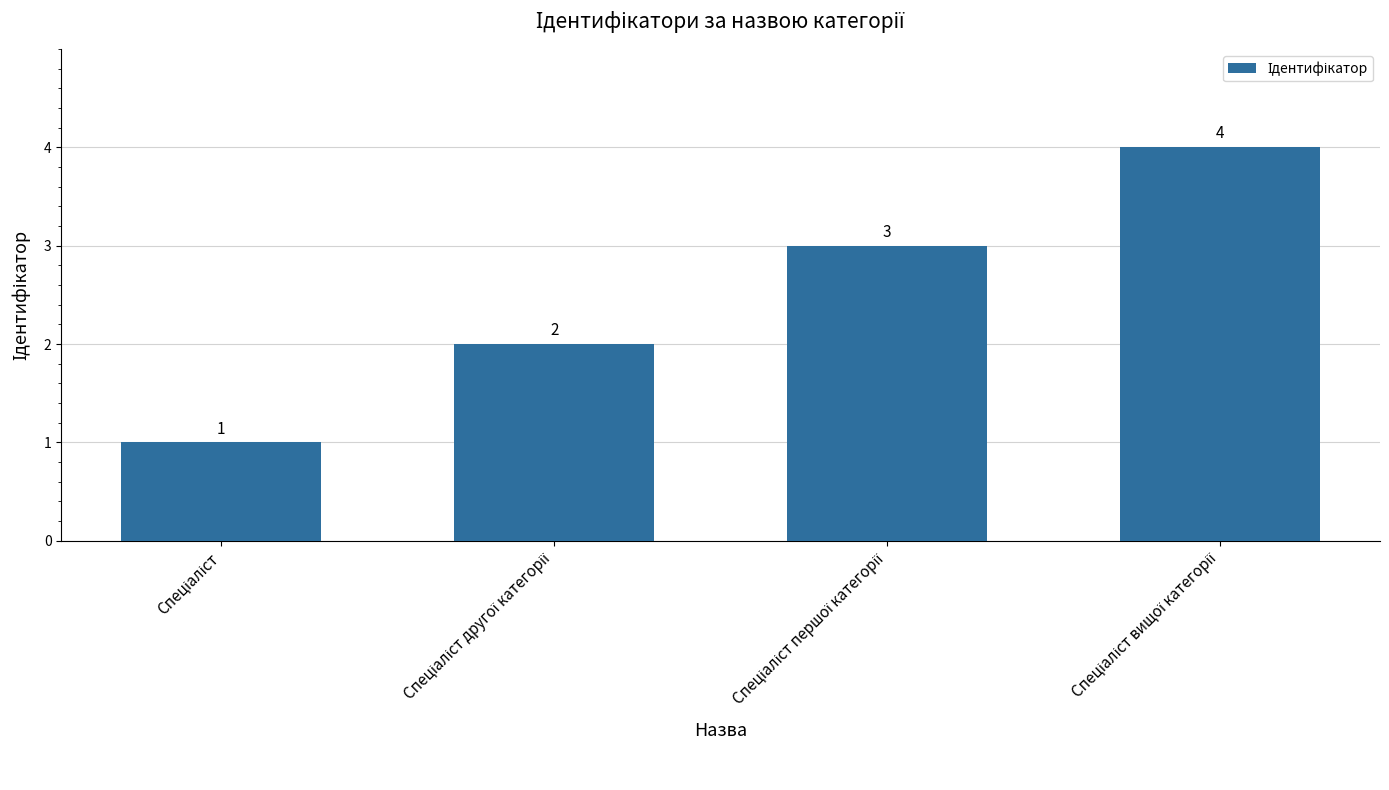

Count the number of data series in this chart.

1